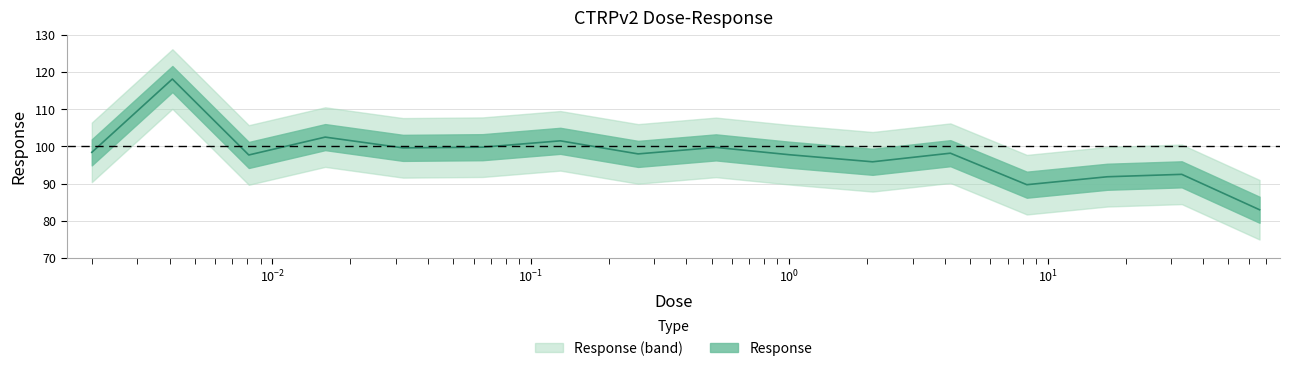

At which label does the data first exceed 98?

0.002